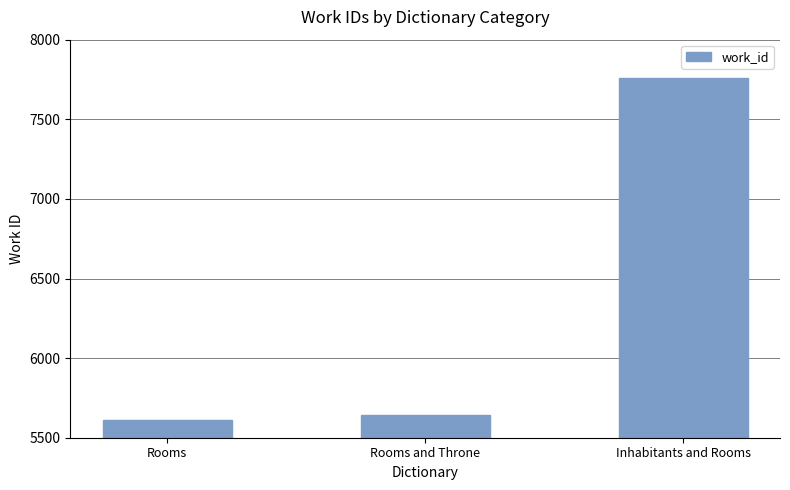

Between Rooms and Rooms and Throne, which is larger?

Rooms and Throne